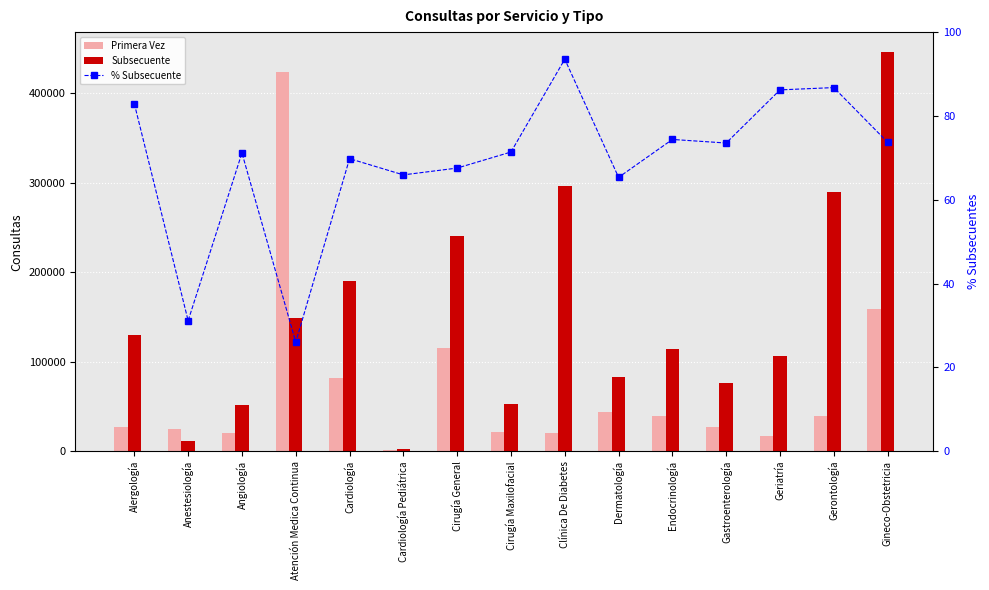

Is it true that Primera Vez equals 115512.0 at Cirugía General?

True